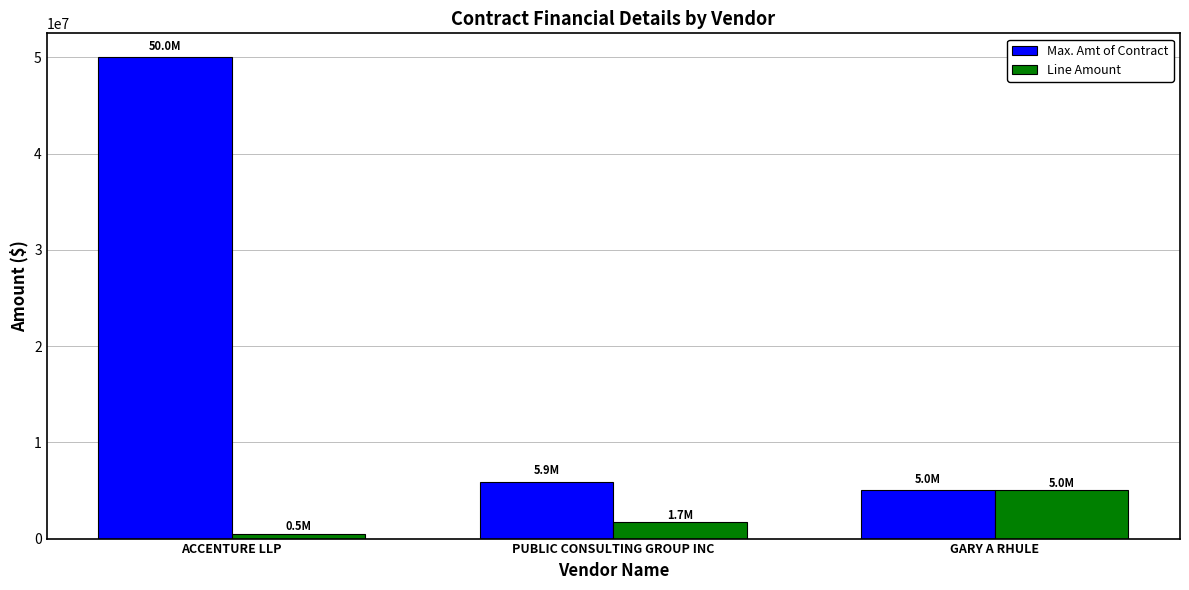

What is the sum of all Line Amount values?

7199000